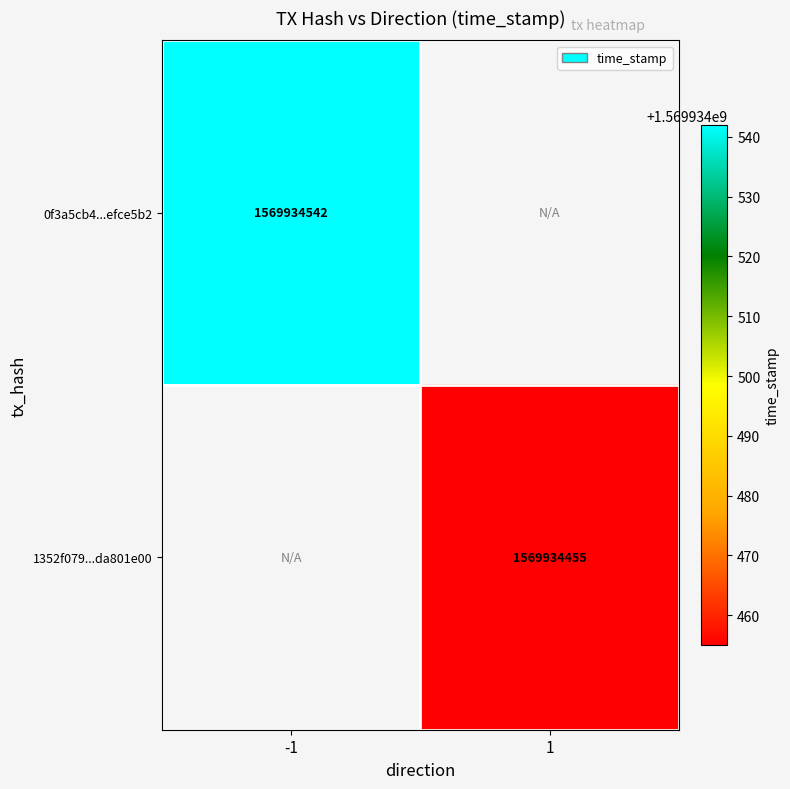

List the series in order of their overall mean, lowest first.

1352f0796d575af46cb015f8ea35fe7da801e00, 0f3a5cb4a94690ea7a24025063758fa1efce5b2